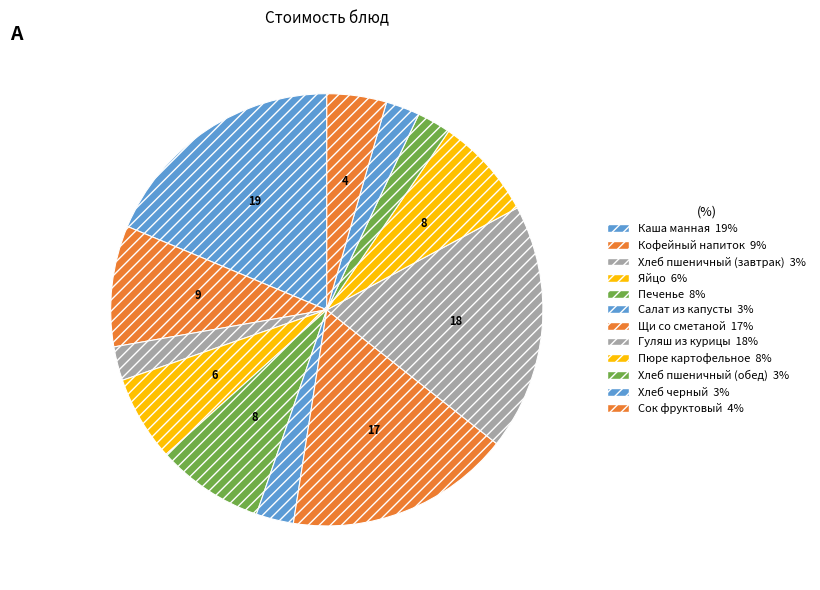

What is the change in value from Каша манная to Гуляш из курицы?

-0.4